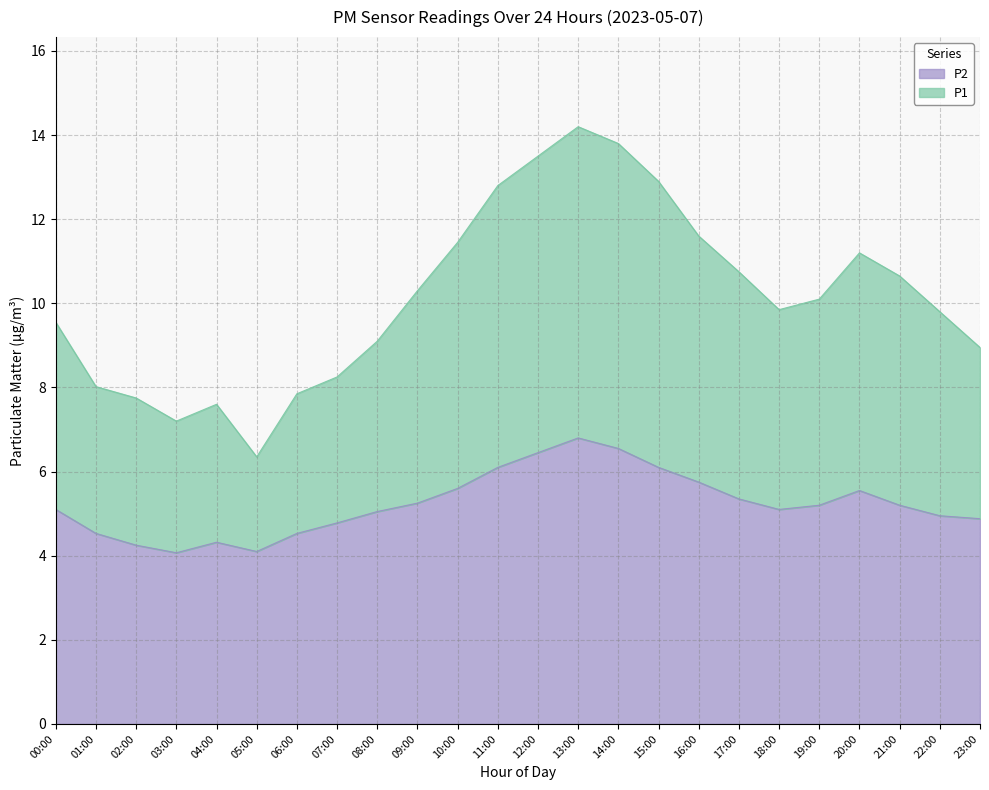

How many lines are shown in the chart?

2